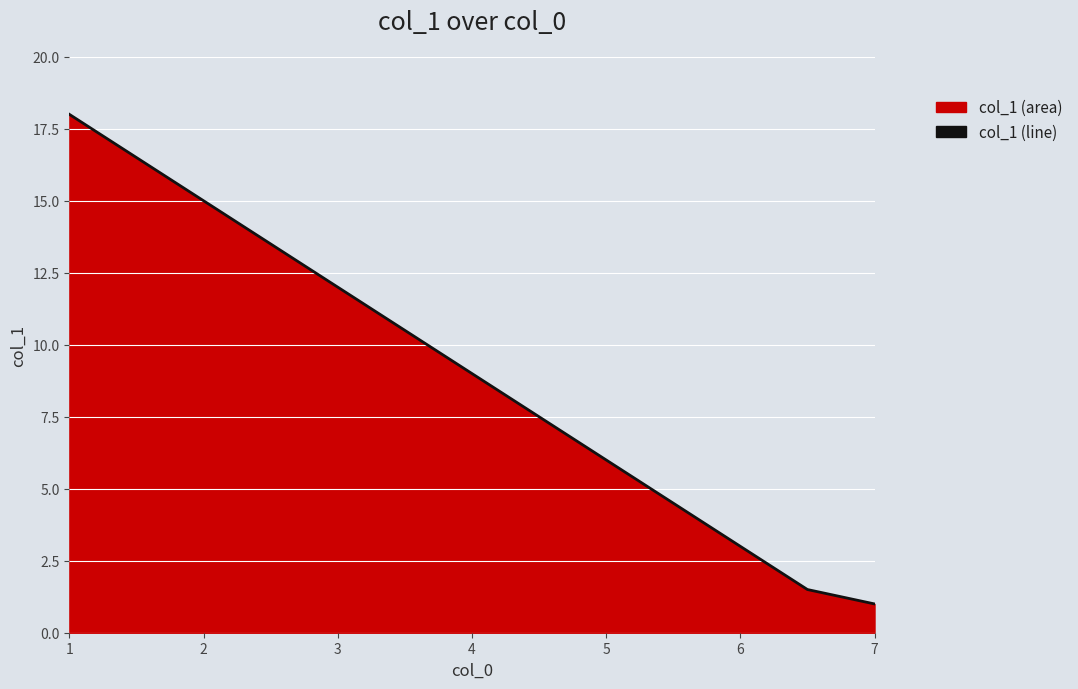

What is the maximum value shown in the chart?

18.0